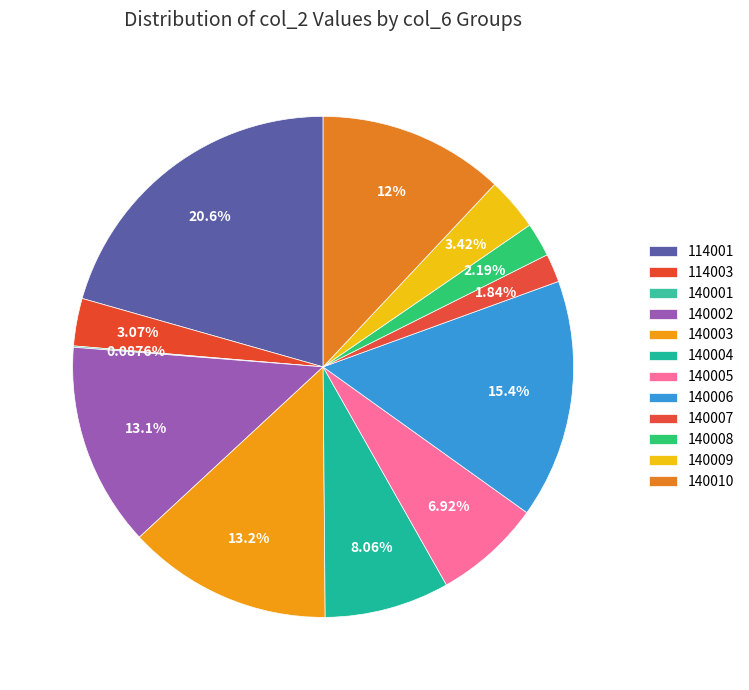

True or false: 140009 accounts for 3% of the total.

True